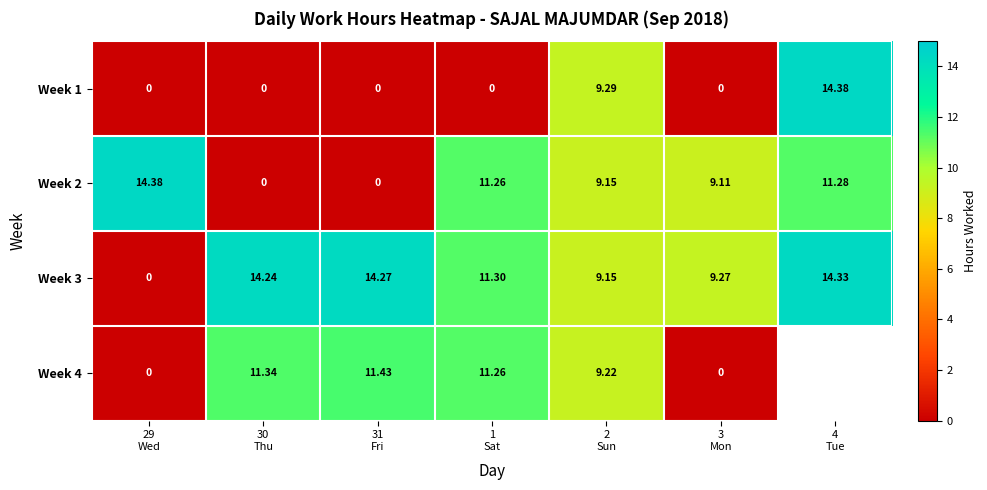

At which label does Week 3 reach its peak?

4 Tue